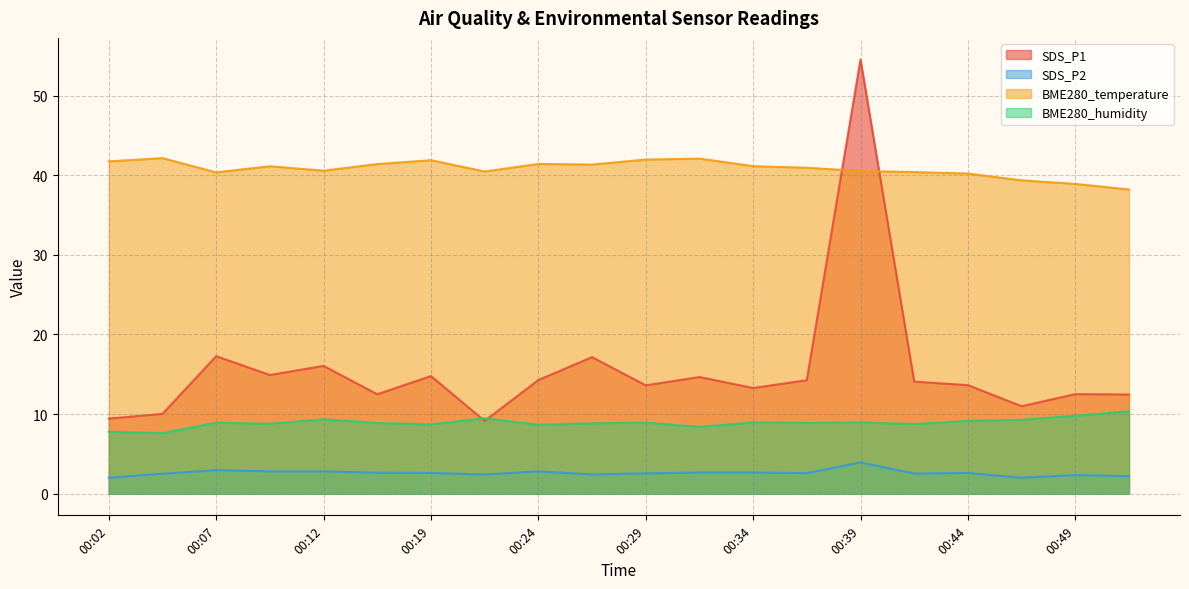

What is the smallest value displayed?

2.0